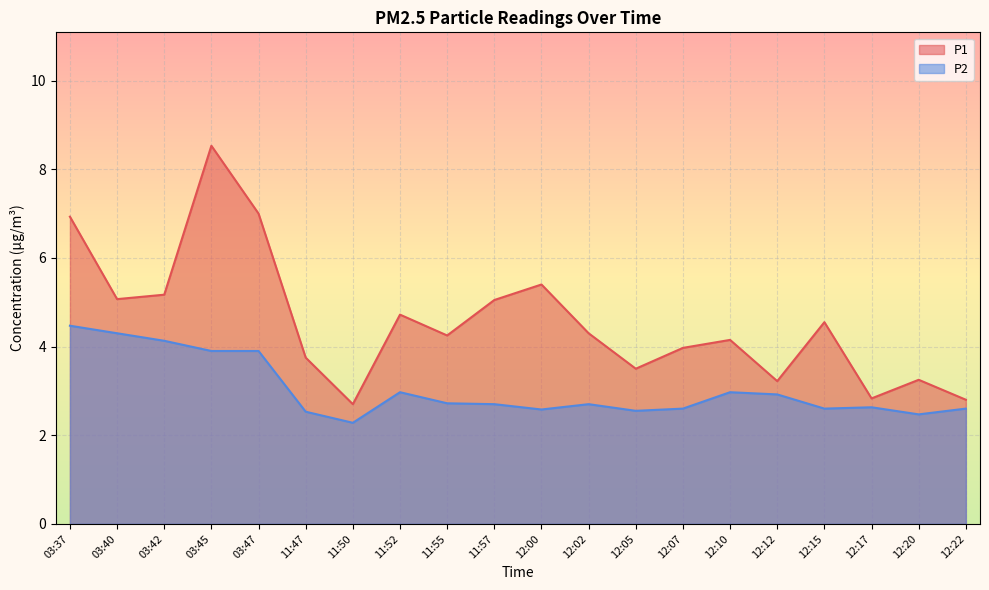

What is the total value across all series at 03:45?

12.4